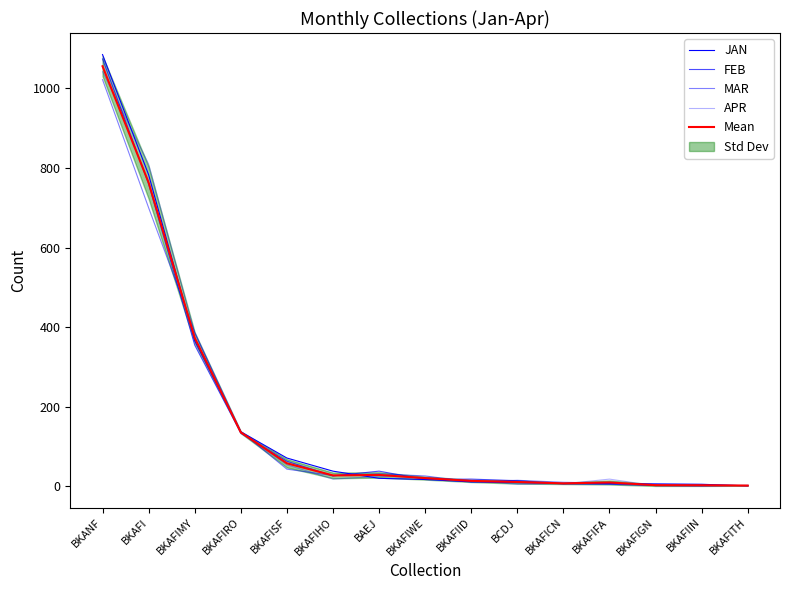

What is the sum of the MAR values at BKAFIGN and BKAFIFA?

10.0